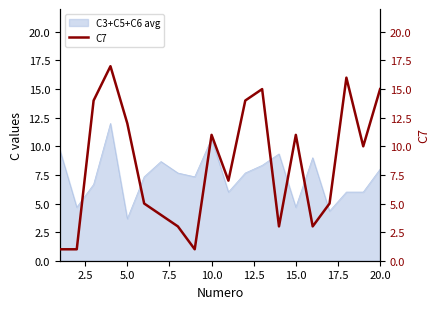

True or false: C3+C5+C6 avg has a value of 8.0 at 20.0.

True